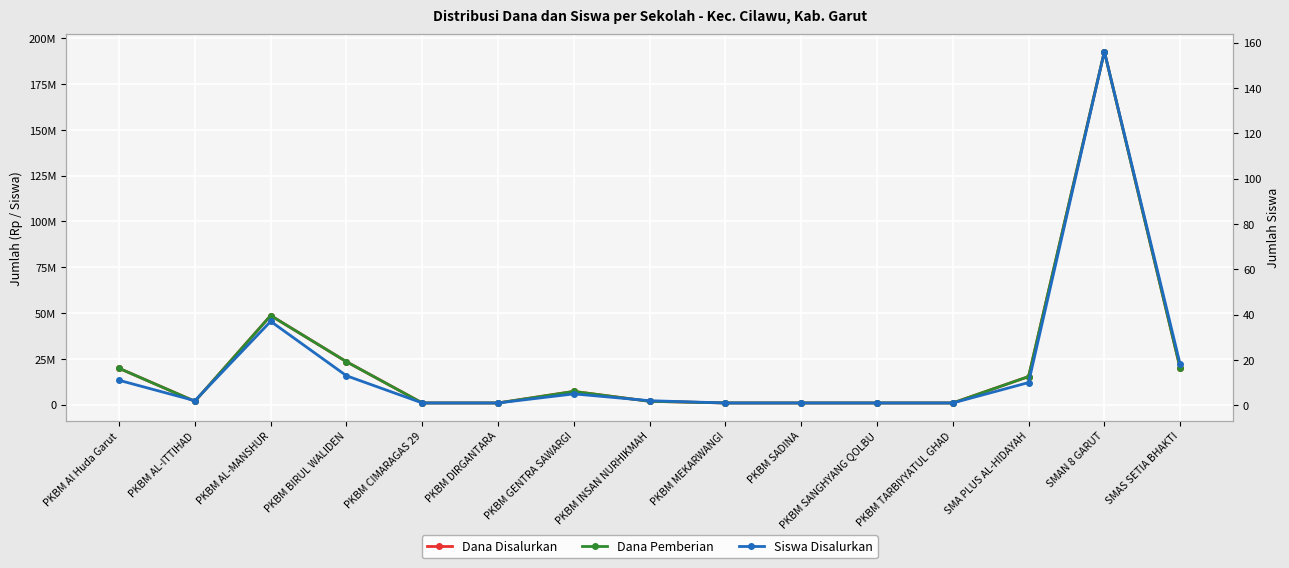

The value of Dana Disalurkan at PKBM SANGHYANG QOLBU is 517928. True or false?

False